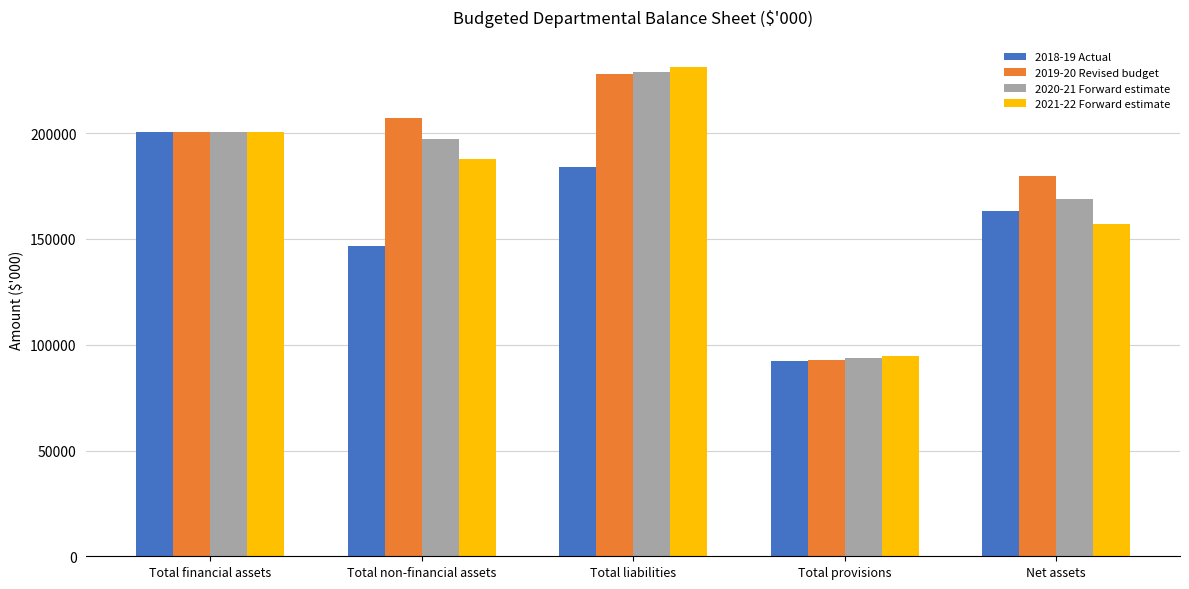

Is the value of 2018-19 Actual at Net assets greater than the value of 2019-20 Revised budget at Total financial assets?

No